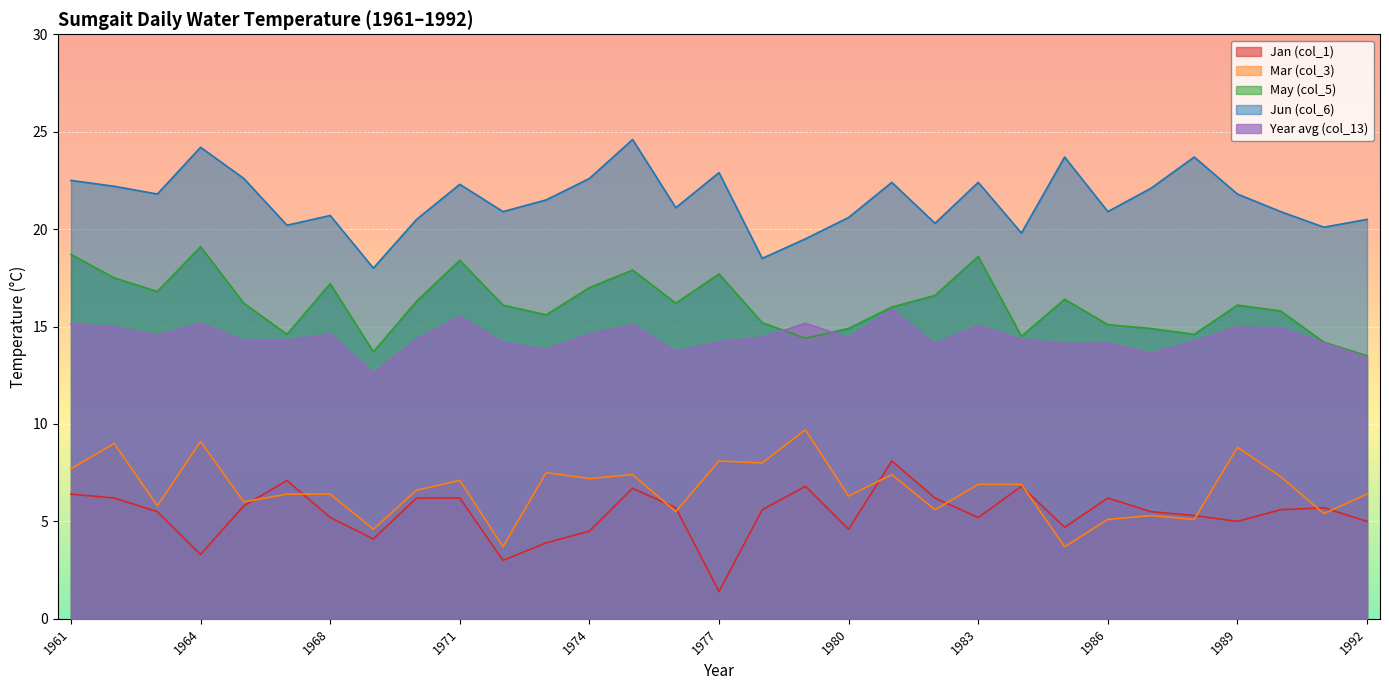

How many interior local peaks does the Year avg (col_13) series have?

9